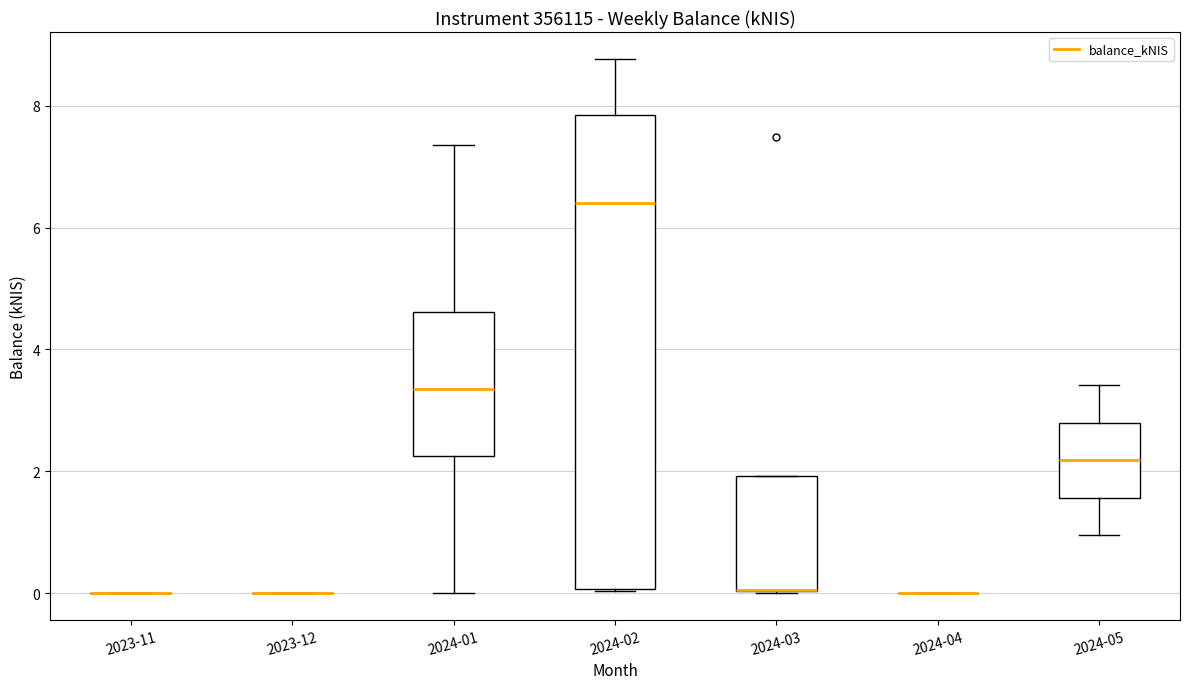

Reading left to right, read every box against the y-axis: the position of its median line, the range the box covers, and the ends of its whiskers. The values are not printed on the chart, so give them approximately, as read against the axis.

2023-11: box collapsed to a line at 0.0, whiskers 0.0 to 0.0
2023-12: box collapsed to a line at 0.0, whiskers 0.0 to 0.0
2024-01: median 3.4, box 2.2 to 4.6, whiskers 0.0 to 7.4
2024-02: median 6.4, box 0.0 to 7.8, whiskers 0.0 to 8.8
2024-03: median 0.0 (drawn on the box's lower edge), box 0.0 to 2.0, whiskers 0.0 to 2.0
2024-04: box collapsed to a line at 0.0, whiskers 0.0 to 0.0
2024-05: median 2.2, box 1.6 to 2.8, whiskers 1.0 to 3.4